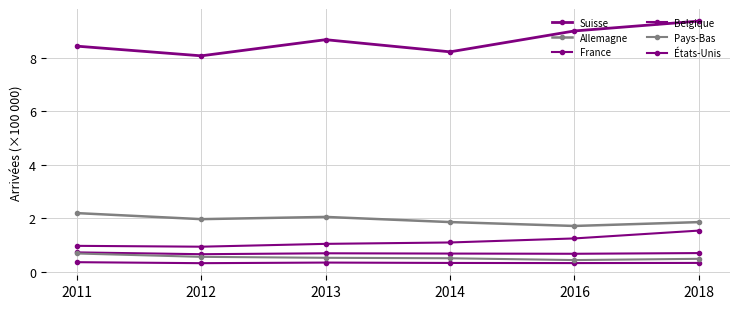

What is the difference between the maximum and minimum values in the Suisse series?

1.3